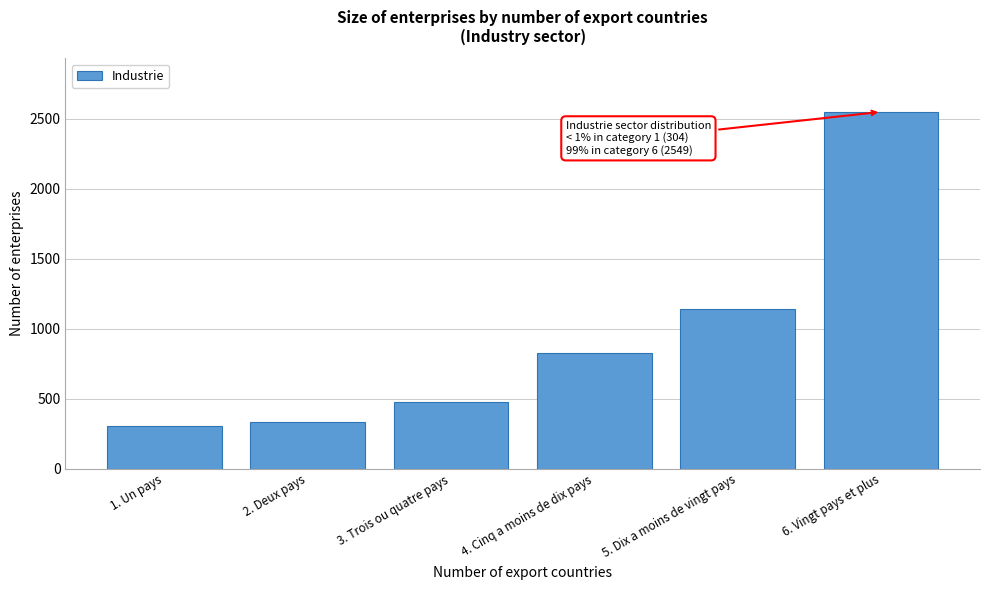

Reading right to left, list all the values displayed in this chart.

6. Vingt pays et plus=2549	5. Dix a moins de vingt pays=1141	4. Cinq a moins de dix pays=823	3. Trois ou quatre pays=480	2. Deux pays=337	1. Un pays=304